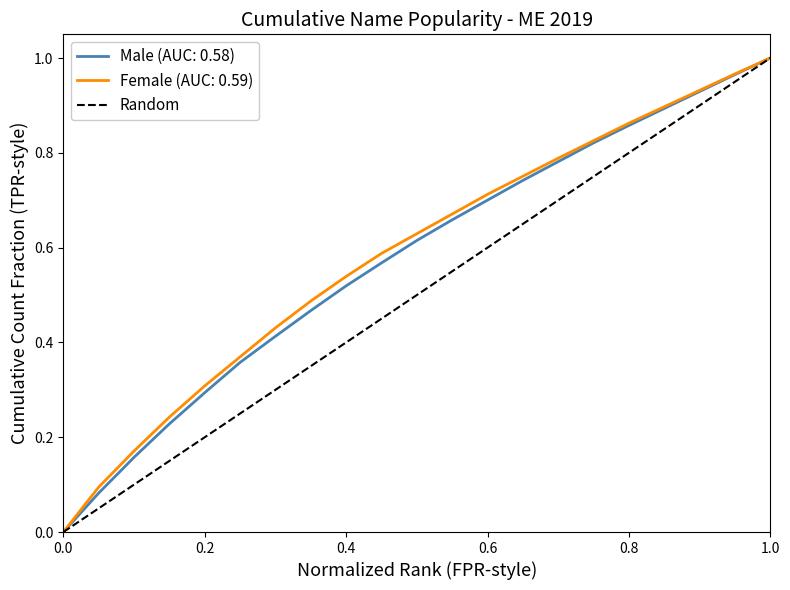

How many values are below 1?

1